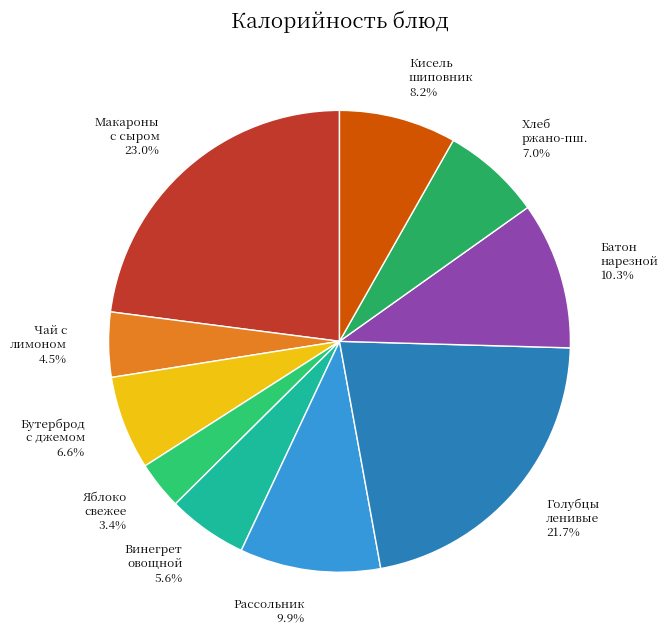

Which slice is the smallest?

Яблоко свежее